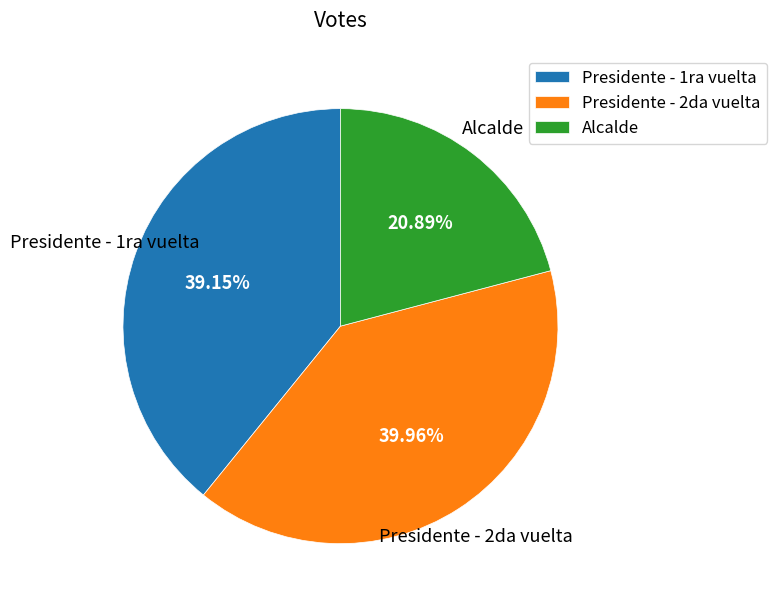

Is it true that Presidente - 1ra vuelta is 39% of the pie?

True